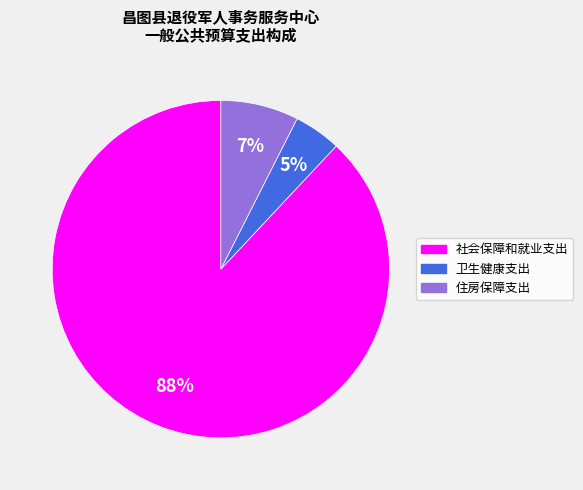

Count the number of slices in the pie.

3